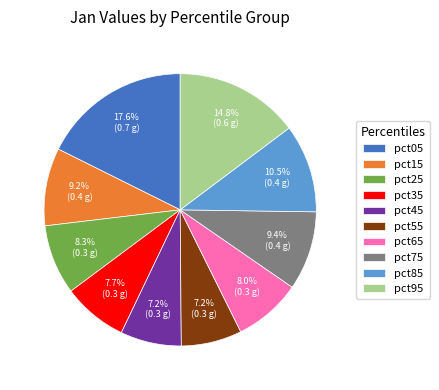

Is the sum of pct05 and pct95 greater than half?

No